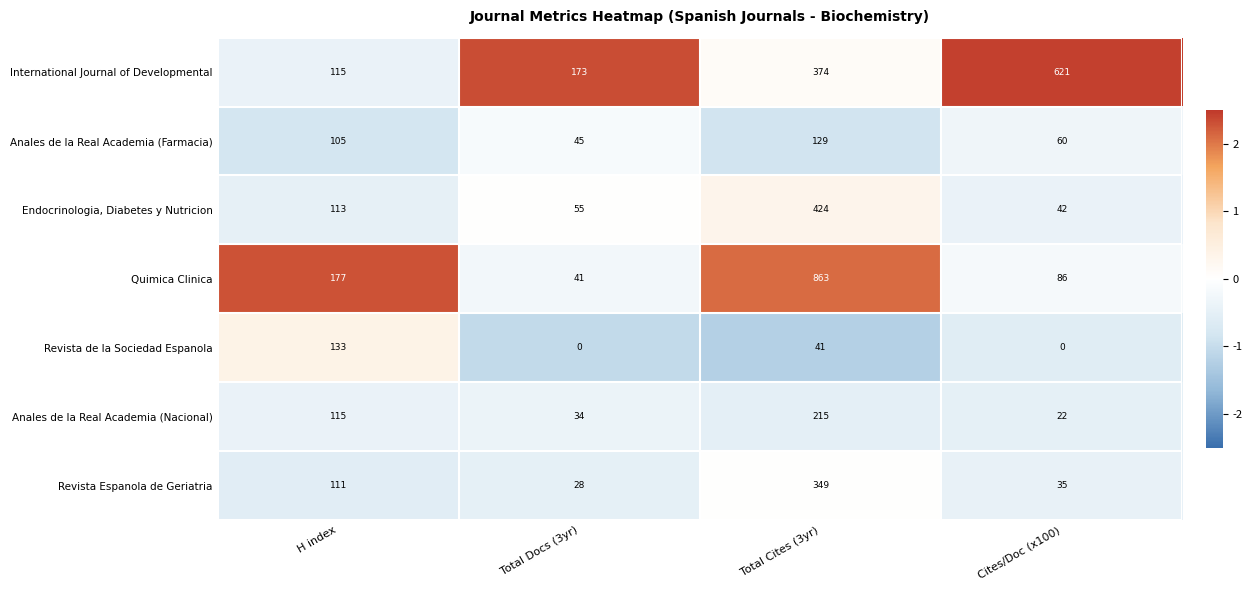

The Anales de la Real Academia (Nacional) series shows 119 at Total Cites (3yr). True or false?

False